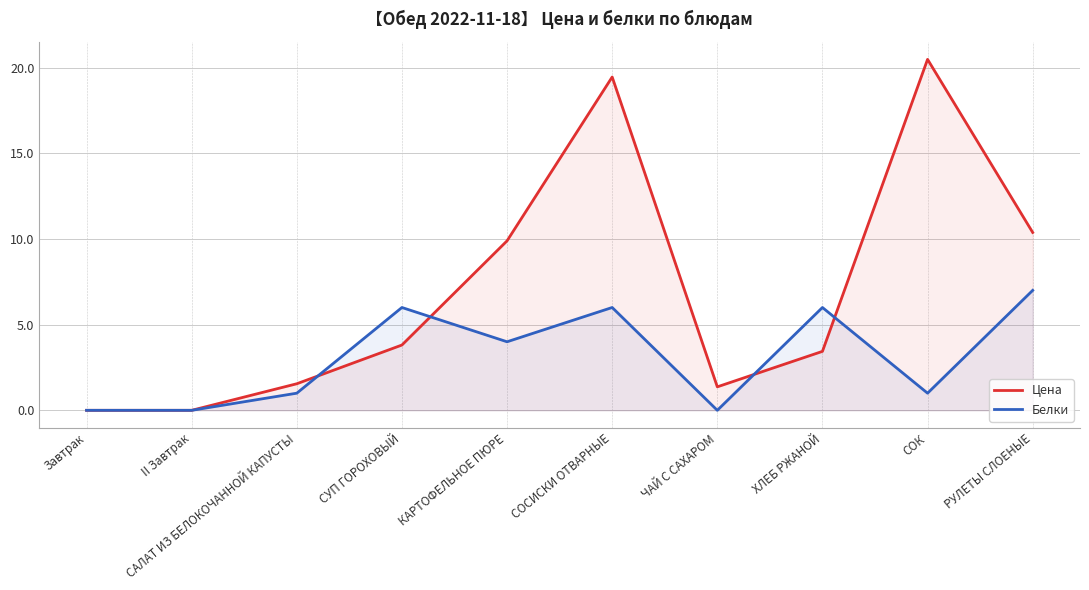

How many series are shown in this chart?

2